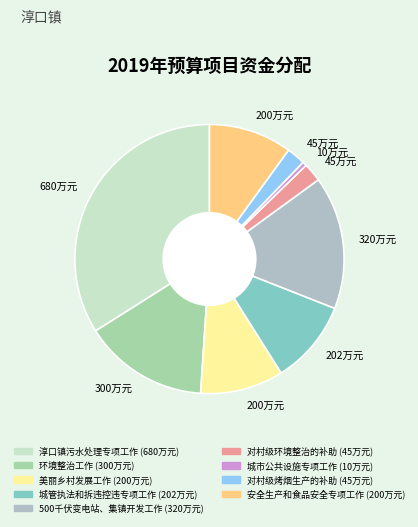

Which category has the biggest portion of the pie?

淳口镇污水处理专项工作